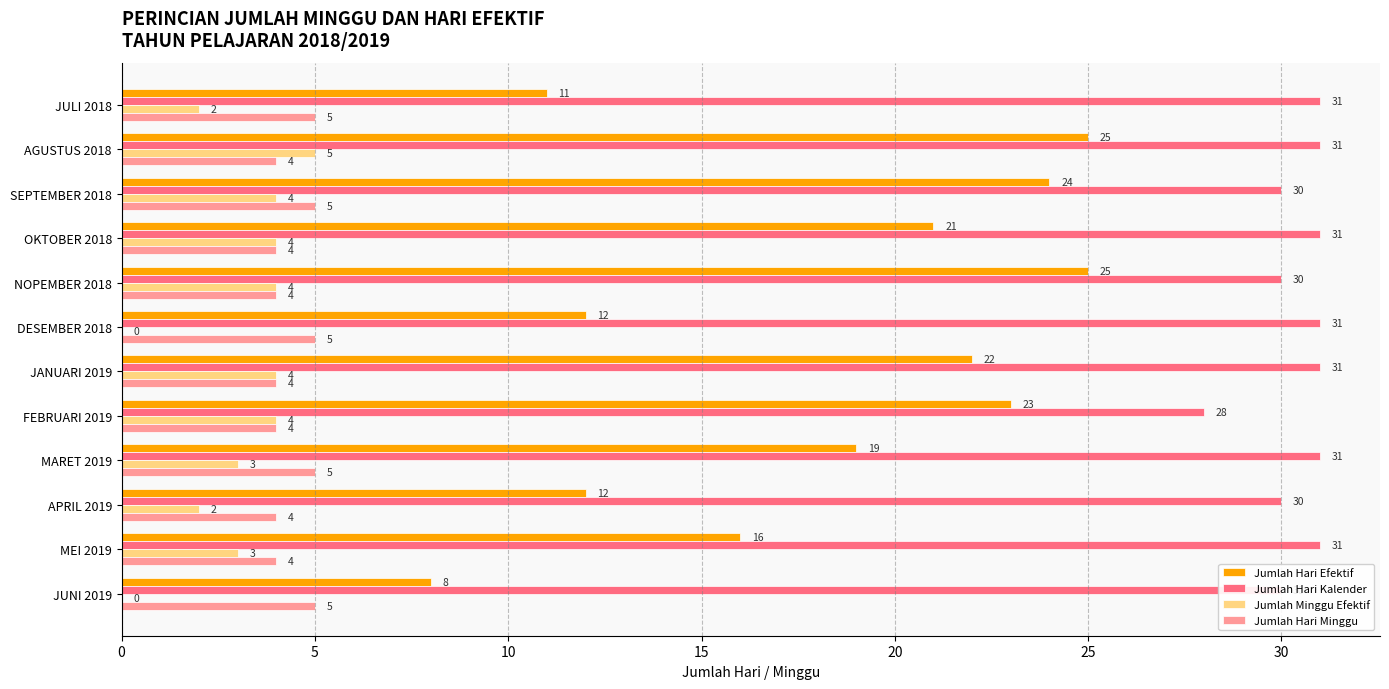

What is the maximum value for Jumlah Hari Kalender?

31